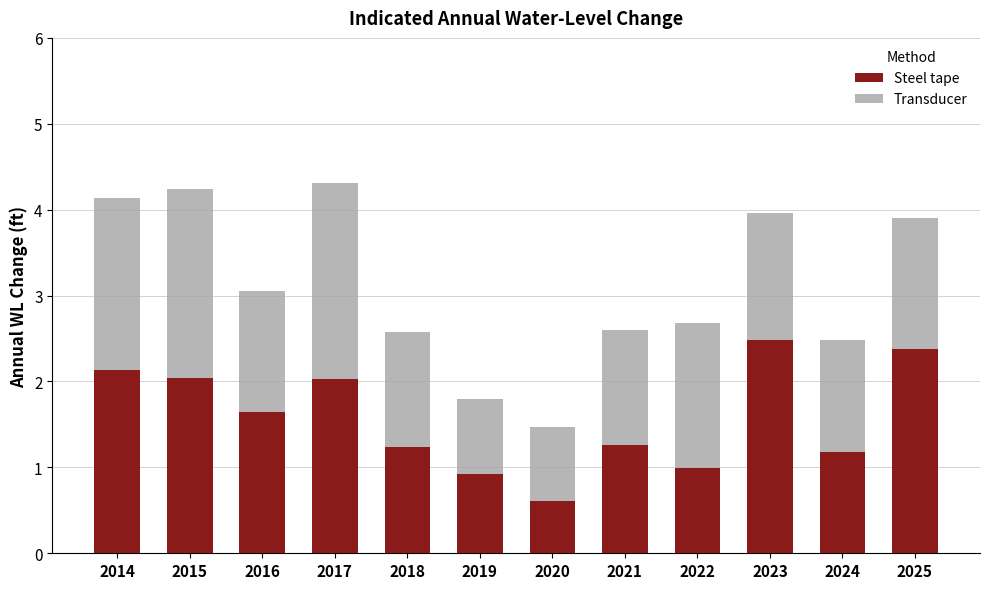

Is it true that Steel tape equals 1.2 at 2018?

True